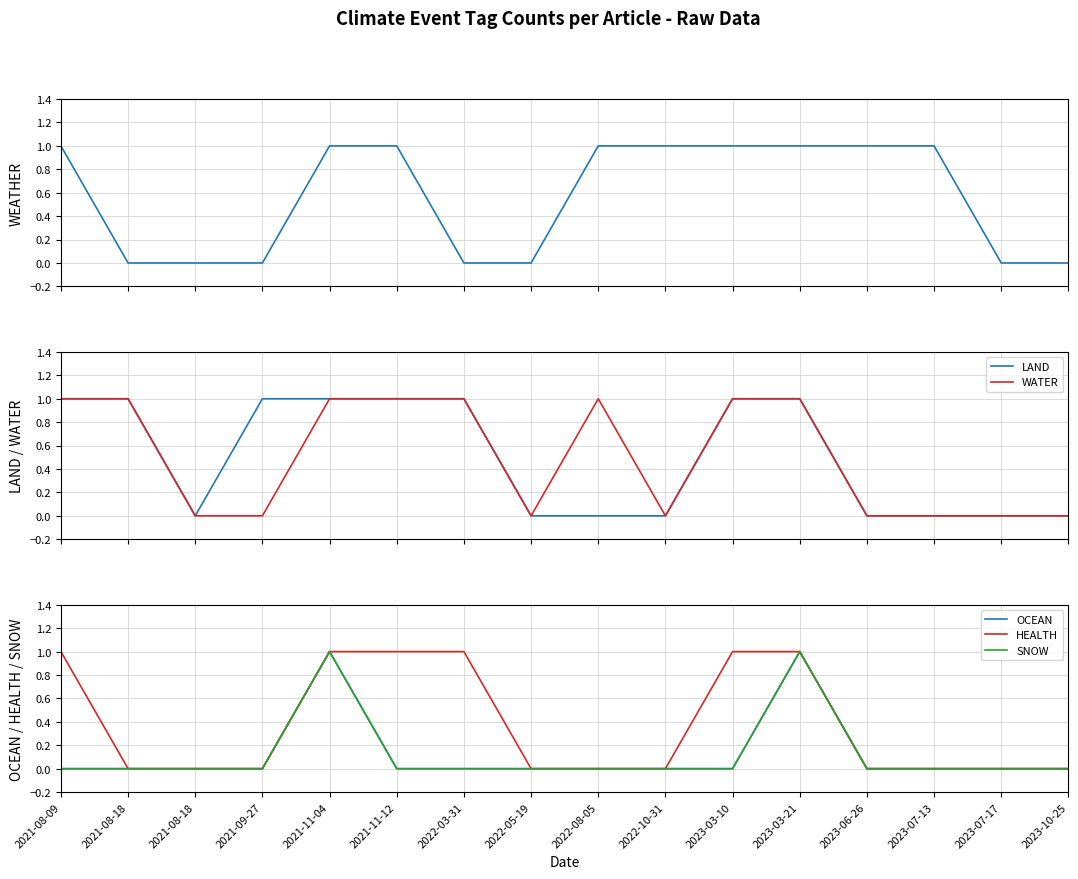

What is the total value across all series at 2023-03-10?

4